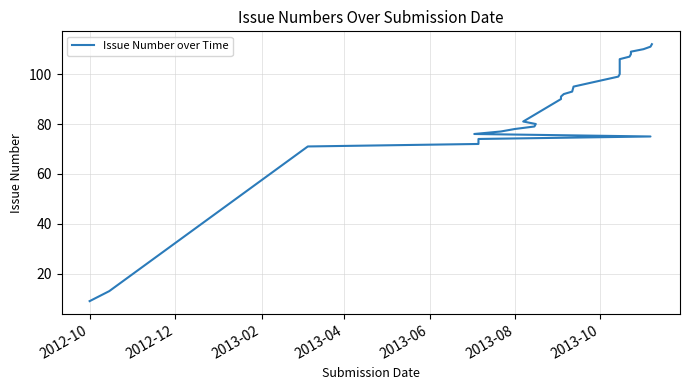

Is it true that the value at 2013-08 is 74?

True